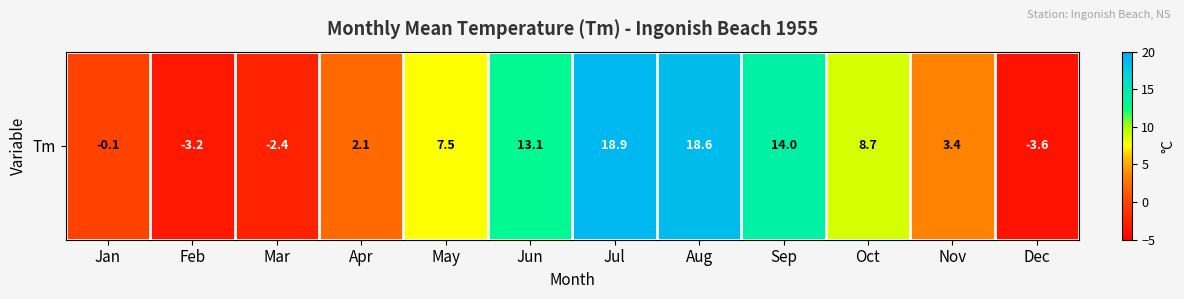

Rank the categories by value from lowest to highest.

Dec, Feb, Mar, Jan, Apr, Nov, May, Oct, Jun, Sep, Aug, Jul